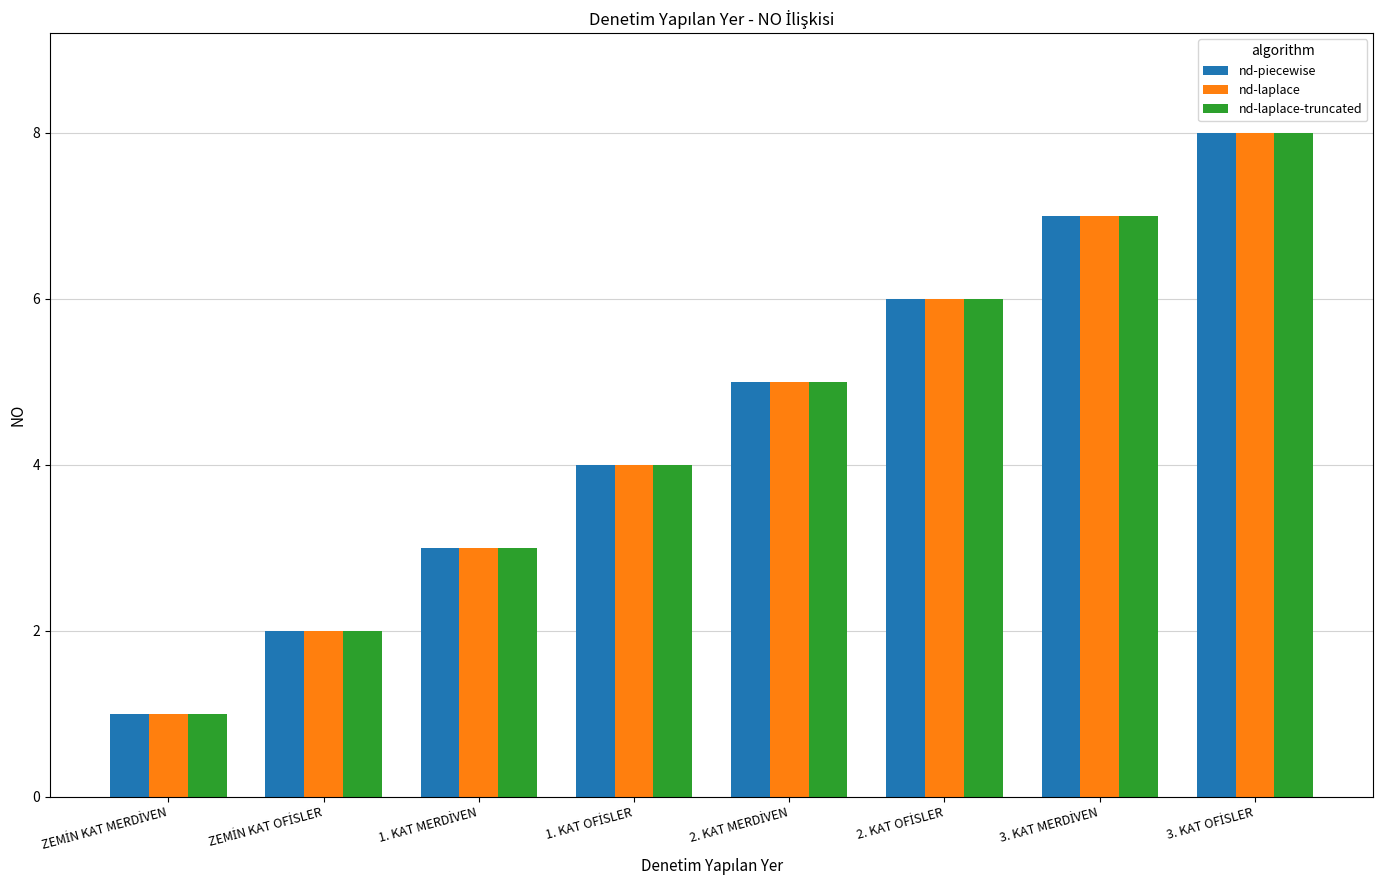

What is the difference between the maximum and second lowest values in the nd-laplace series?

6